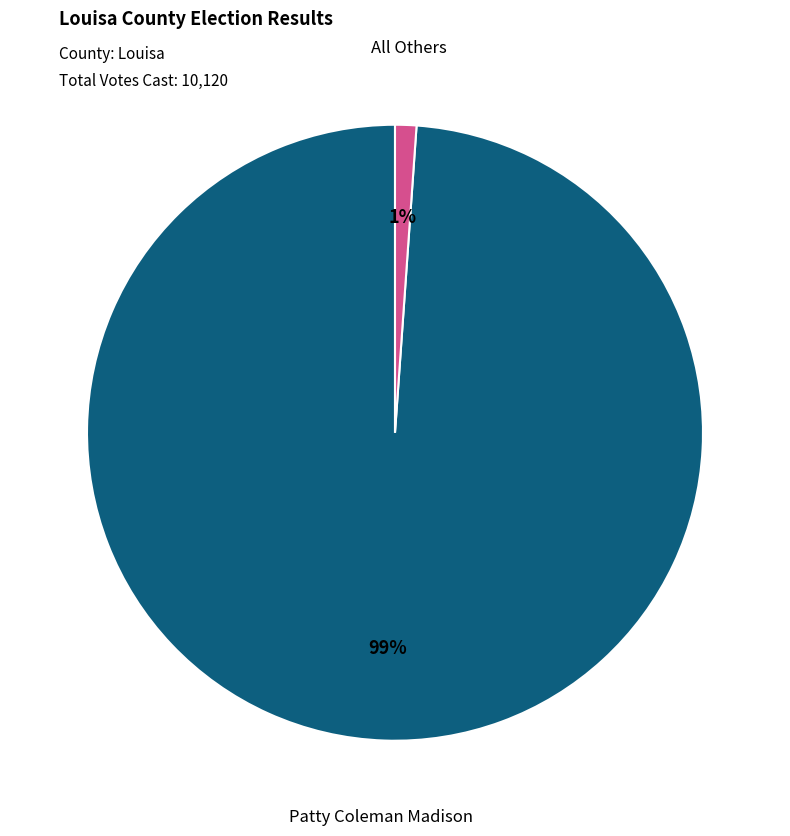

Which has a higher value, Patty Coleman Madison or All Others?

Patty Coleman Madison